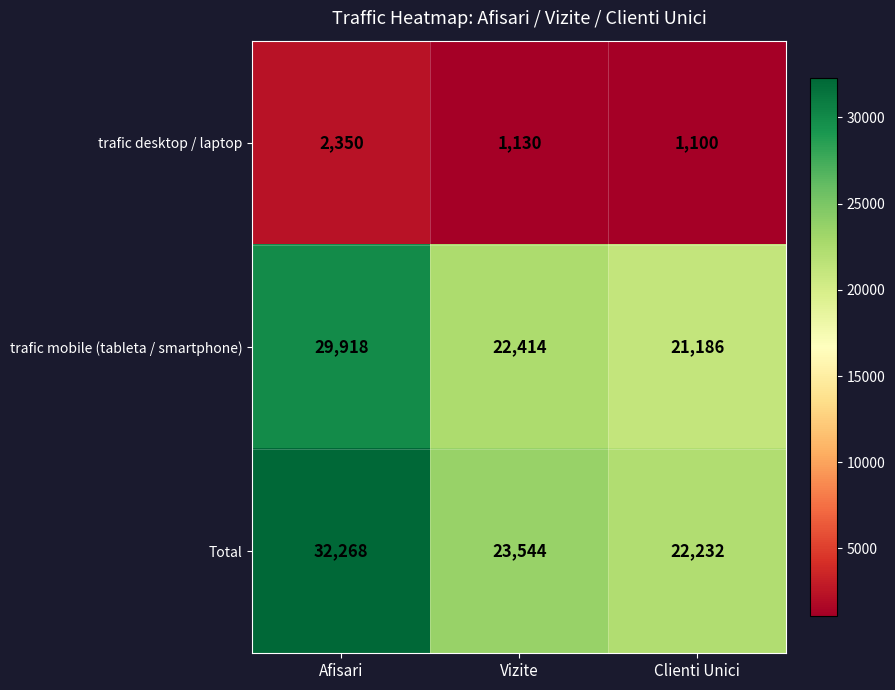

Rank the series at Vizite from highest to lowest value.

Total, trafic mobile (tableta / smartphone), trafic desktop / laptop